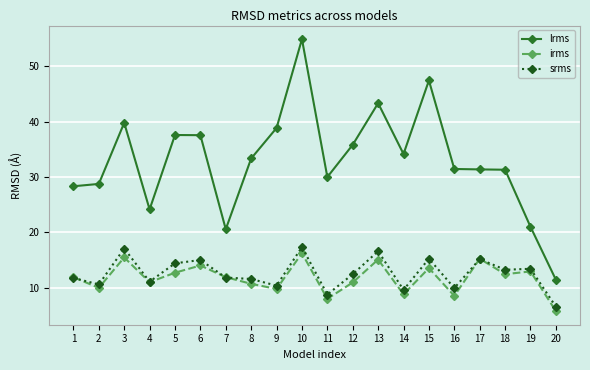

Which series changed the most between 1 and 3?

lrms